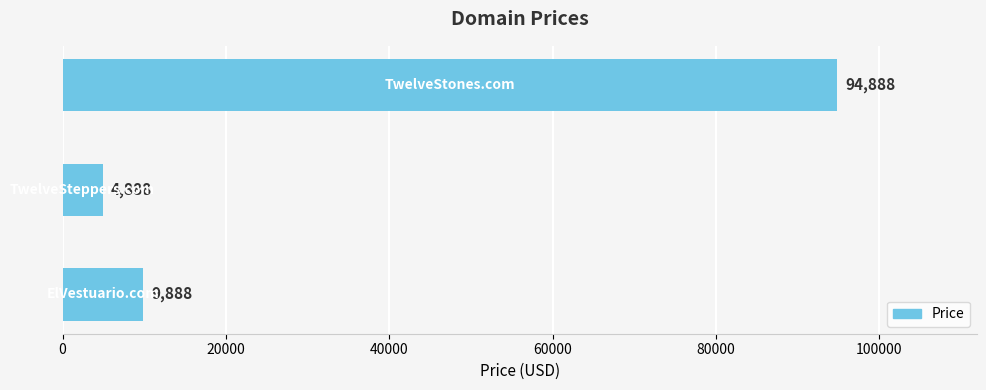

What is the smallest value displayed?

4888